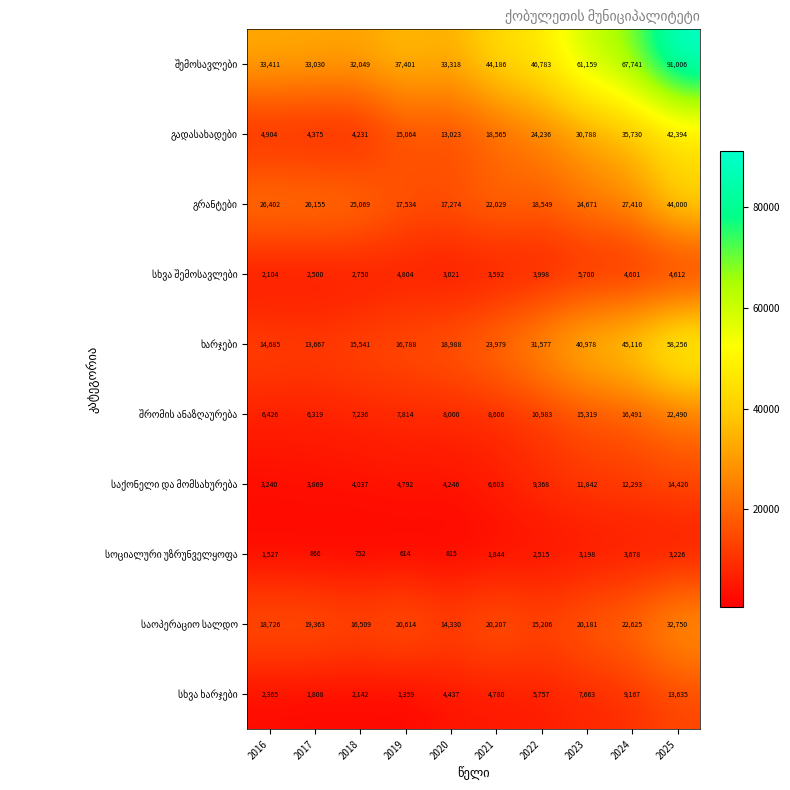

What is the difference between the highest and lowest values at 2017?

32164